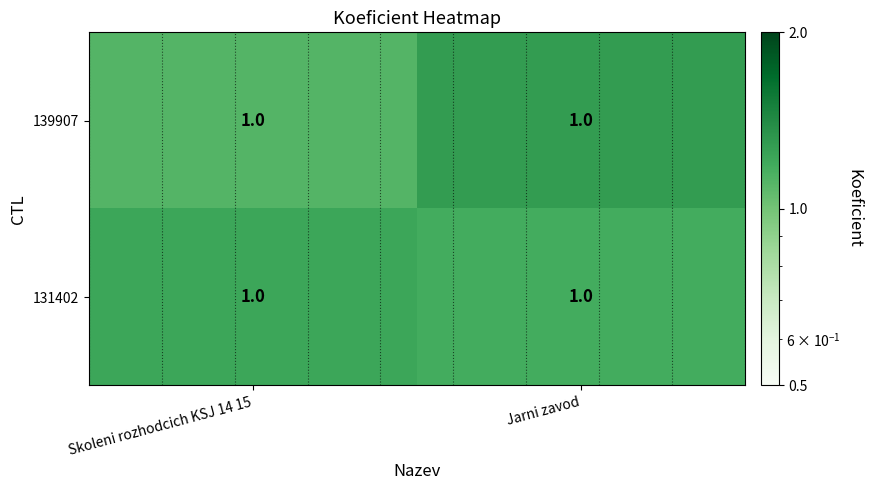

Reading right to left, extract all data points from this chart.

139907: Jarni zavod=1.0	Skoleni rozhodcich KSJ 14 15=1.0
131402: Jarni zavod=1.0	Skoleni rozhodcich KSJ 14 15=1.0